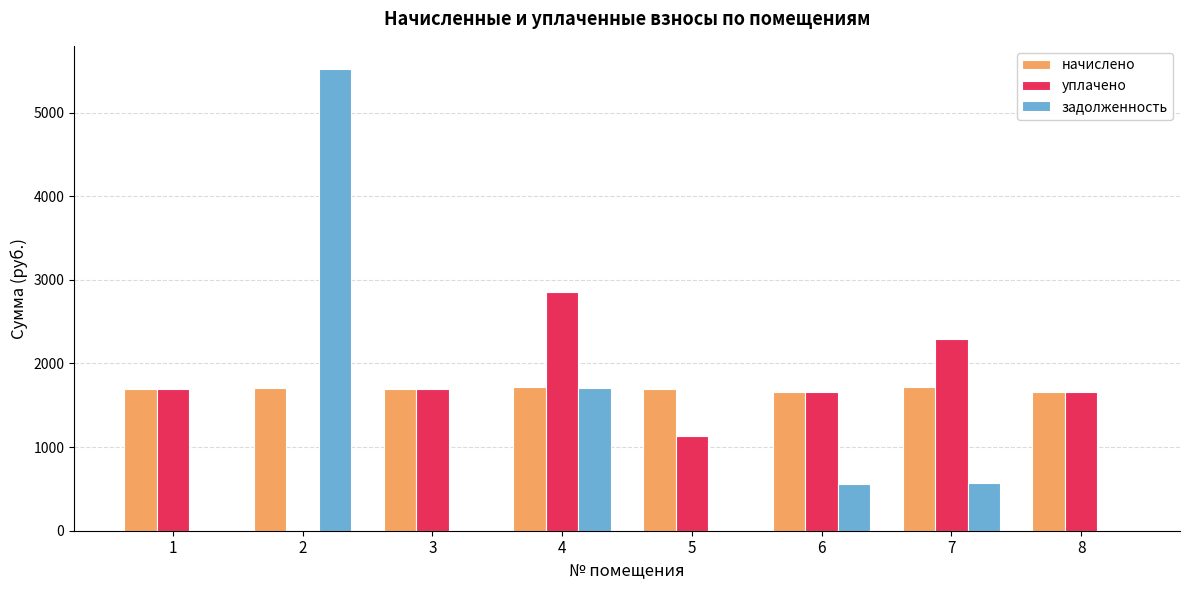

What is the average value of the начислено series?

1696.4